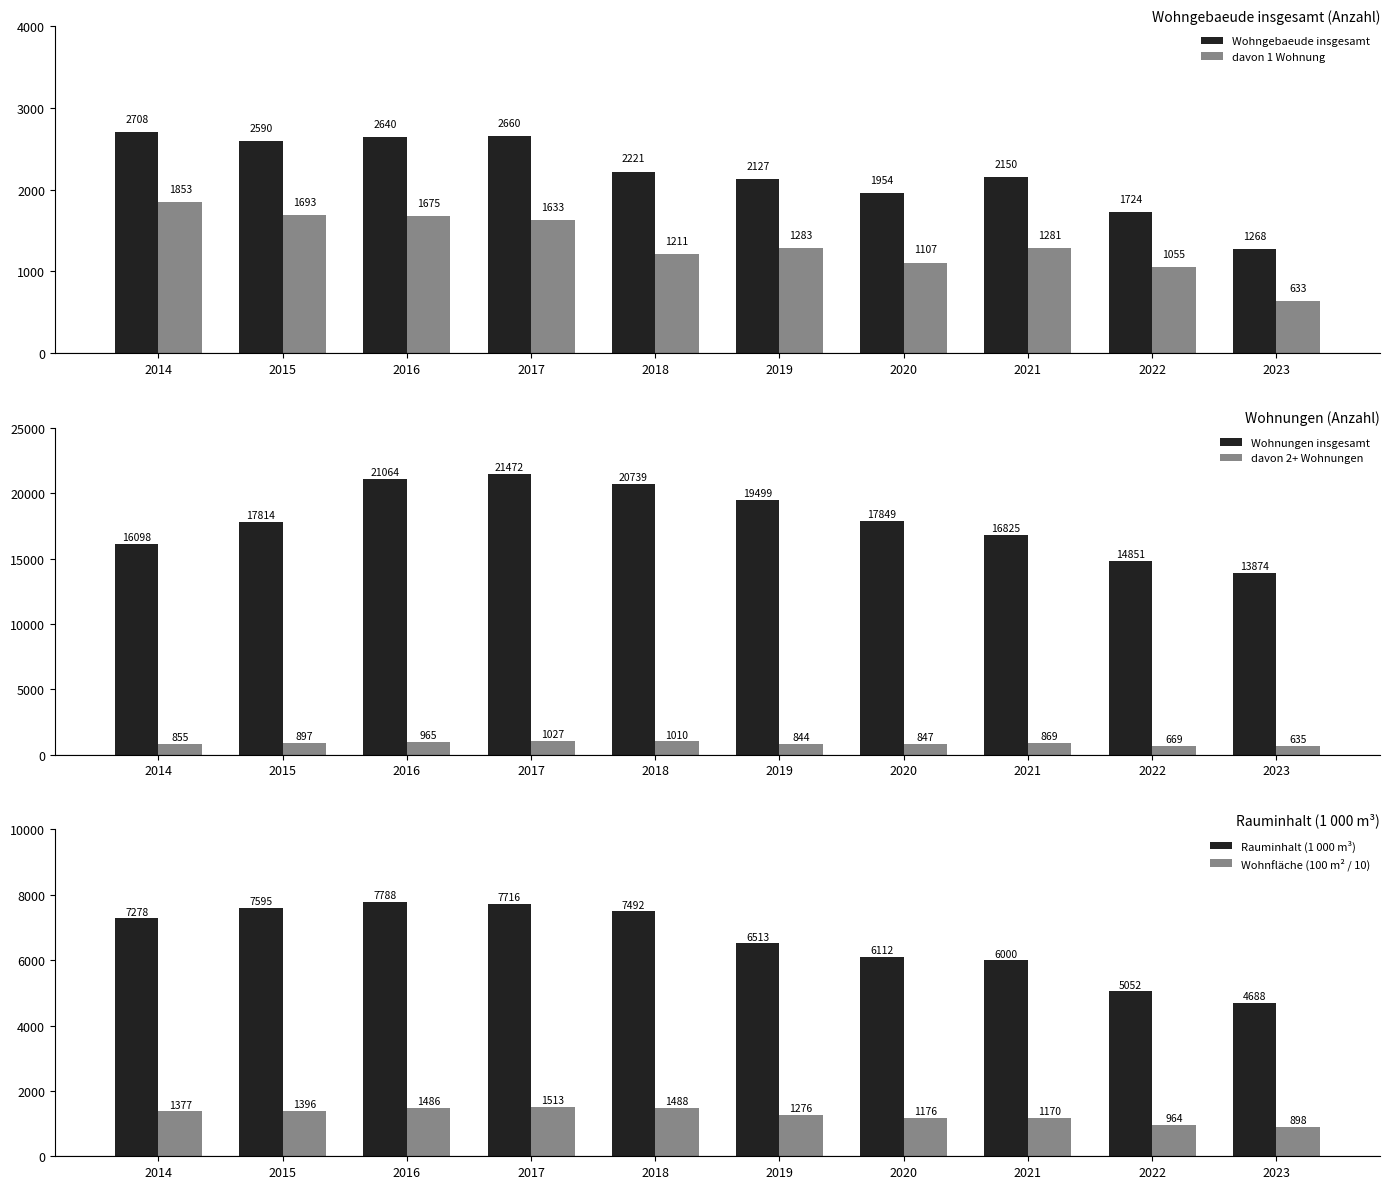

Between 2015 and 2022, which is larger?

2015